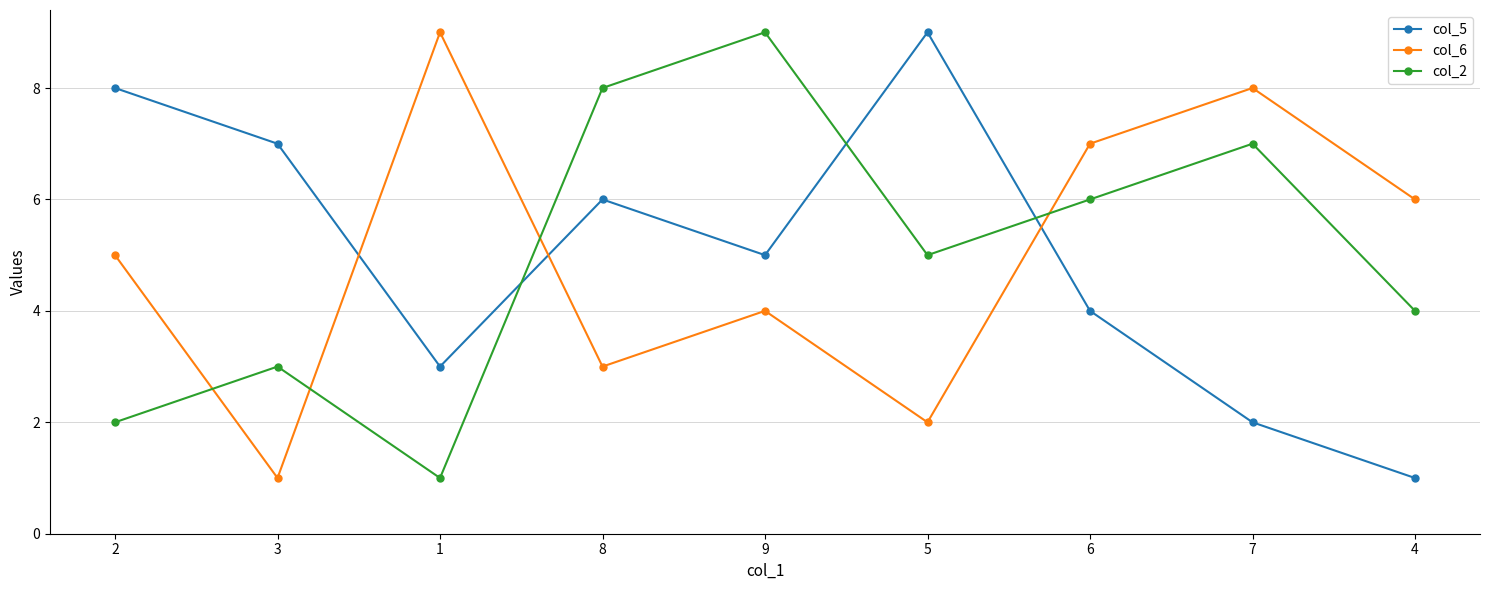

How many interior local peaks does the col_5 series have?

2